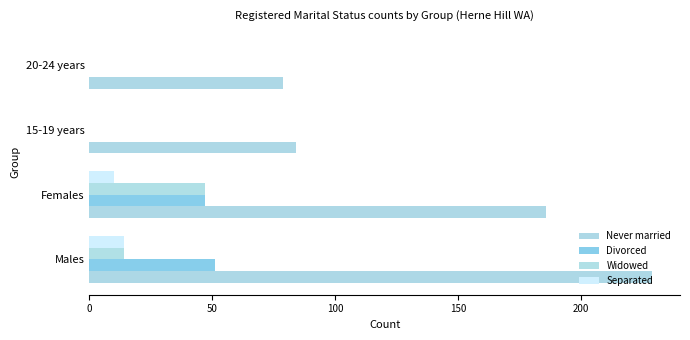

Which series has the largest total across all categories?

Never married